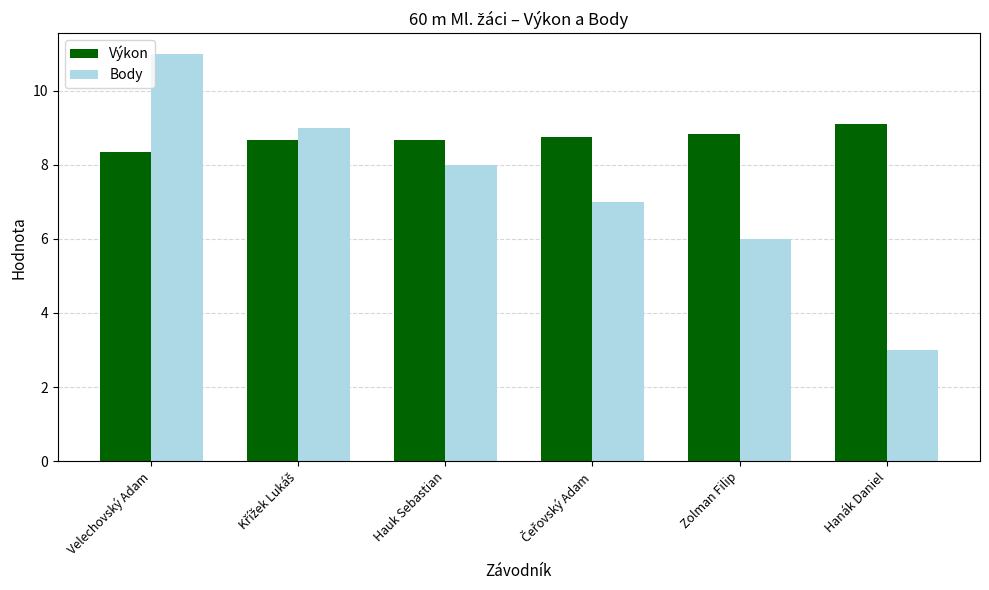

What is the spread (max minus min) of values at Hanák Daniel?

6.1